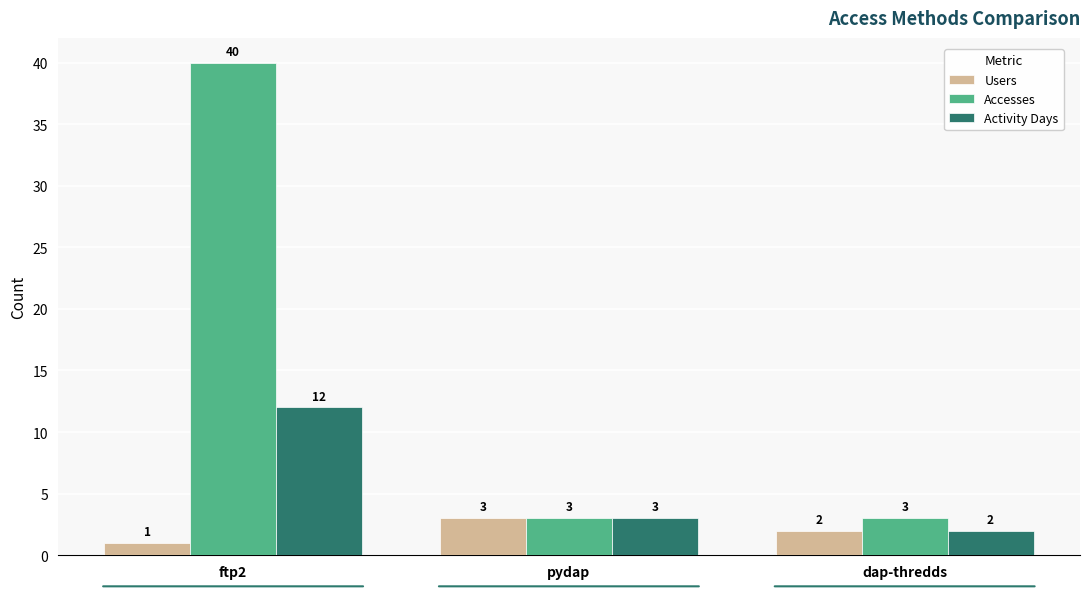

What is the difference between the highest and lowest values at ftp2?

39